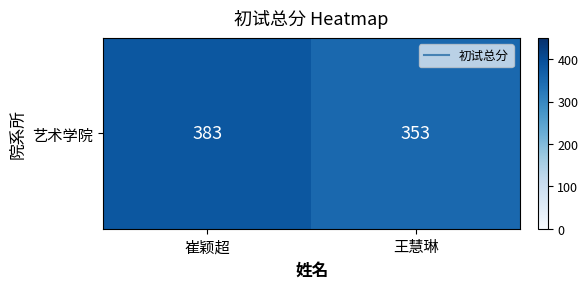

Is it true that the value at 崔颖超 is 161?

False